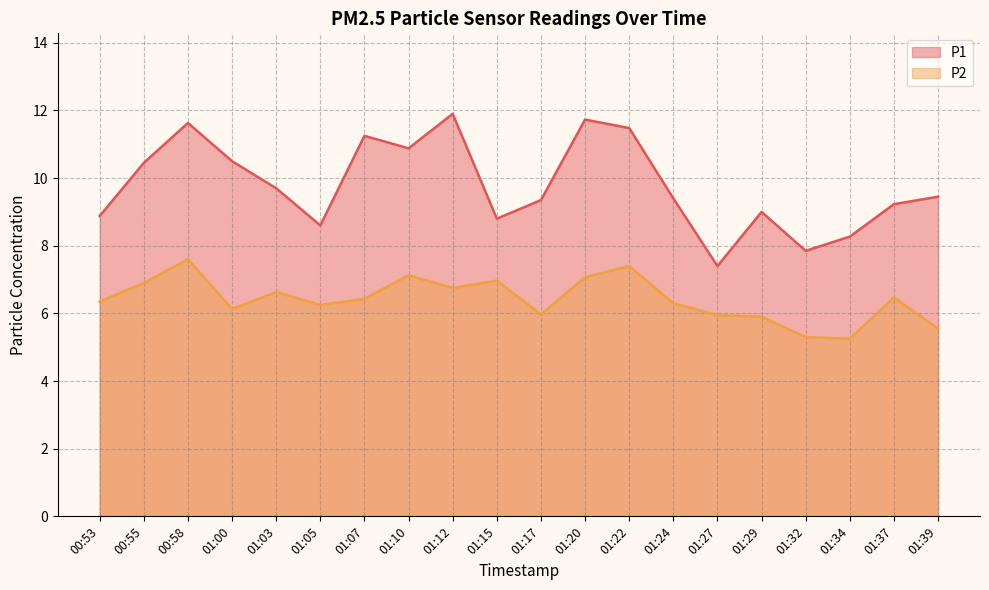

What is the value of the P2 point at the 3rd from the left?

7.6